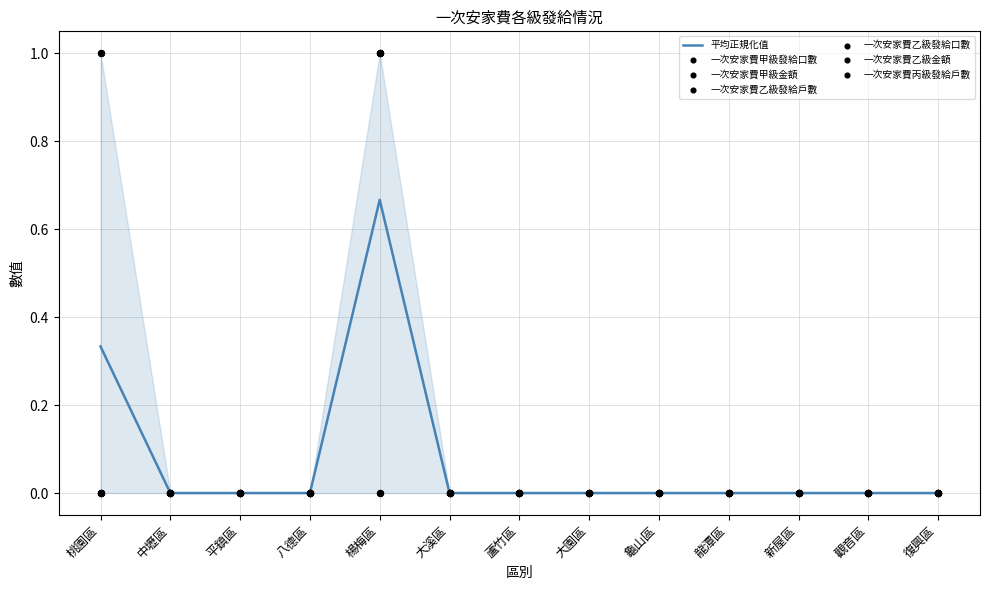

At which label does 平均正規化值 reach its peak?

楊梅區